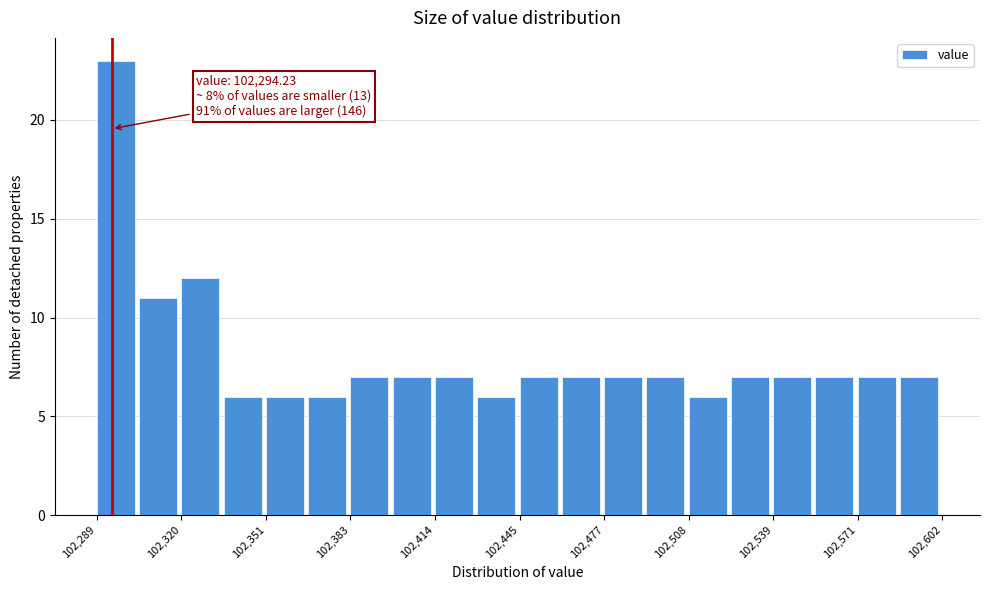

Around what value on the x-axis is the tallest bar? Give the approximate position of its centre, as read against the axis.

102295